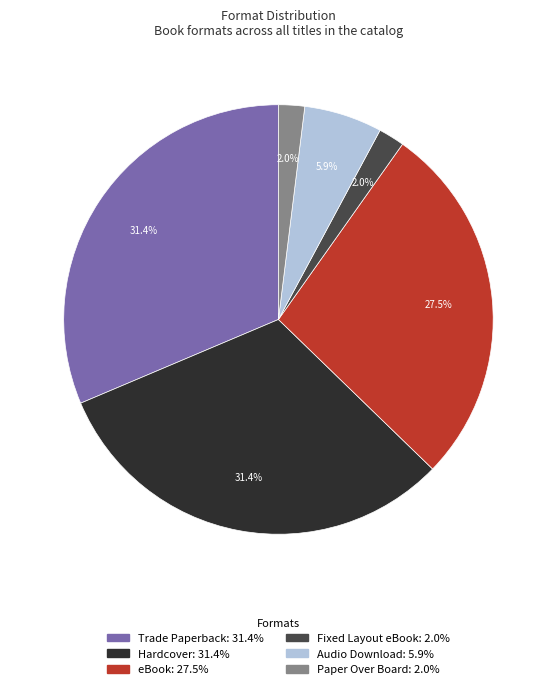

The Fixed Layout eBook slice represents 8% of the pie. True or false?

False